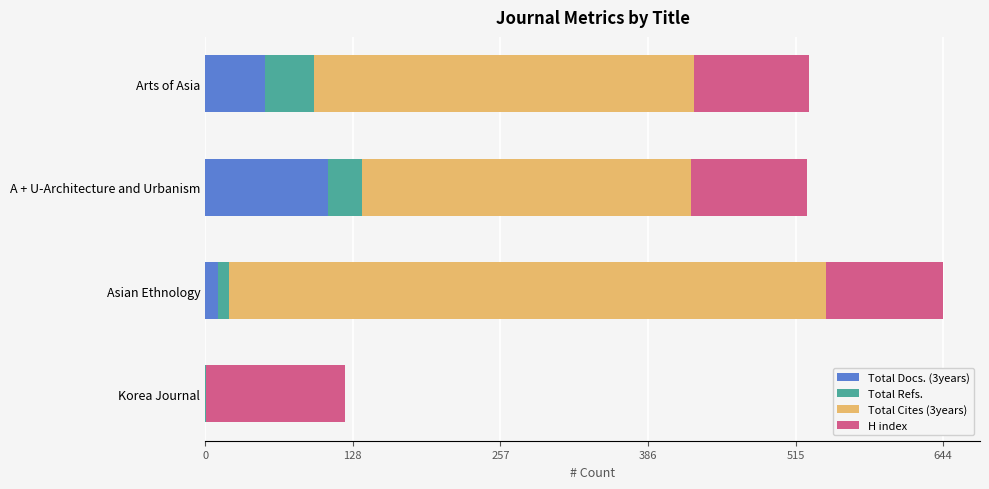

Which category has the highest value in the Total Docs. (3years) series?

A + U-Architecture and Urbanism